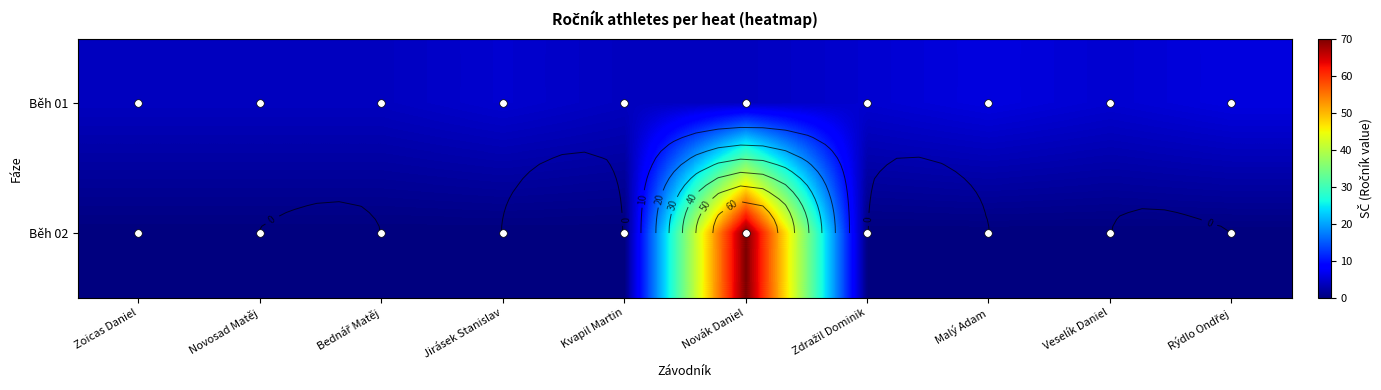

What is the difference between the second highest and second lowest values in the Běh 01 series?

2